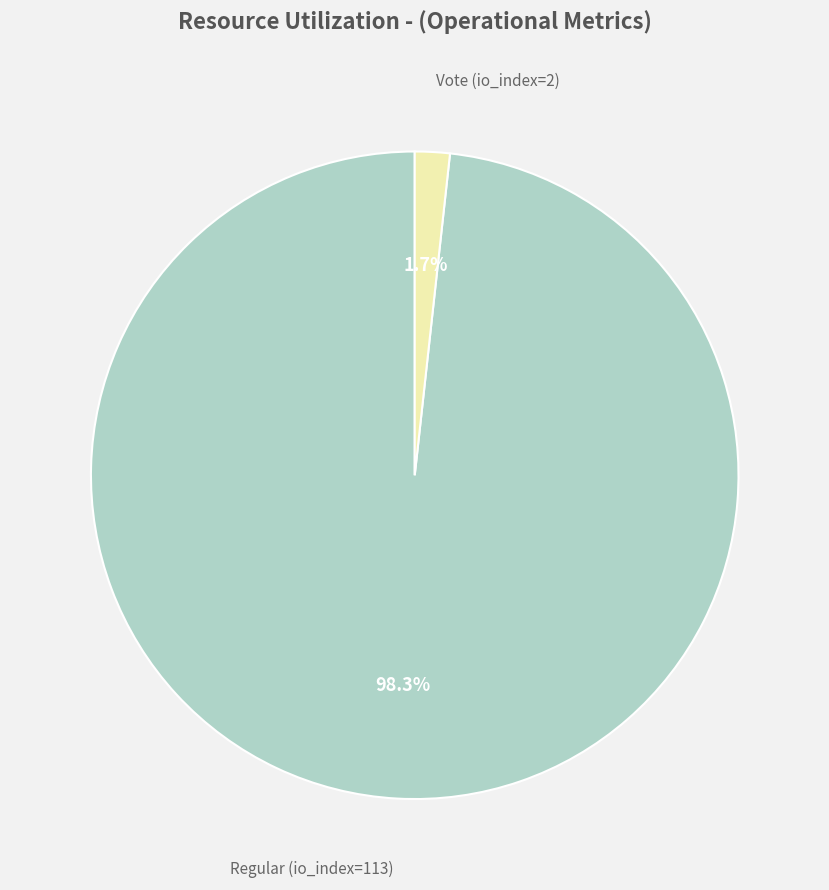

What percentage do Vote (io_index=2) and Regular (io_index=113) together represent?

100.0%